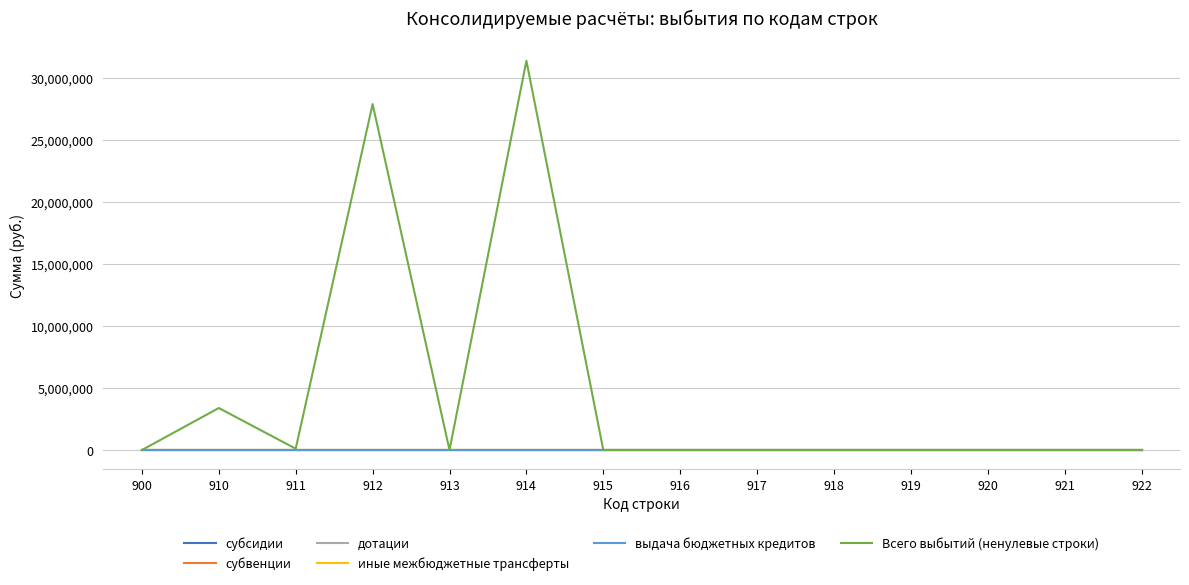

Is the value of иные межбюджетные трансферты at 916 greater than the value of Всего выбытий (ненулевые строки) at 920?

No